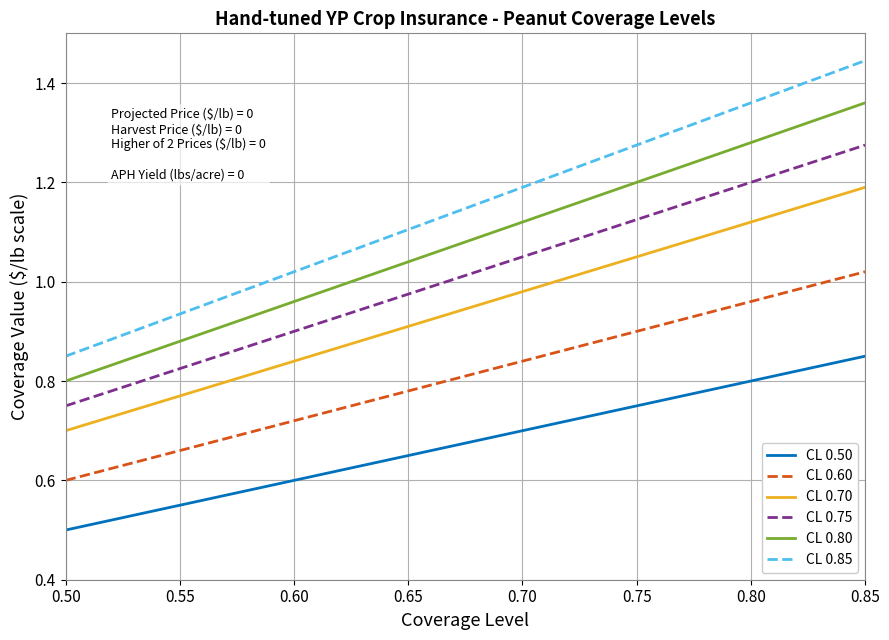

How many categories are shown in the chart?

8